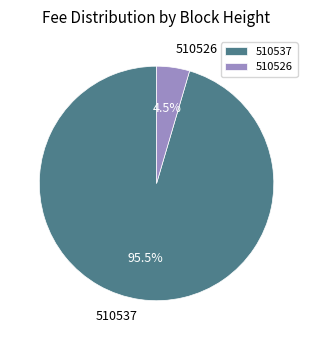

How many slices are in this pie chart?

2